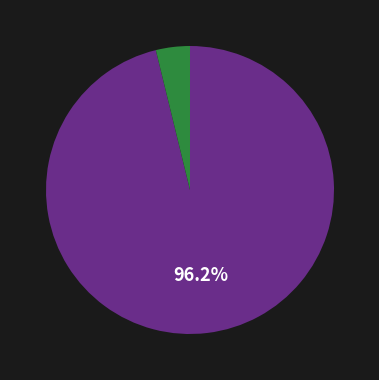

Does any single category account for the majority?

Yes